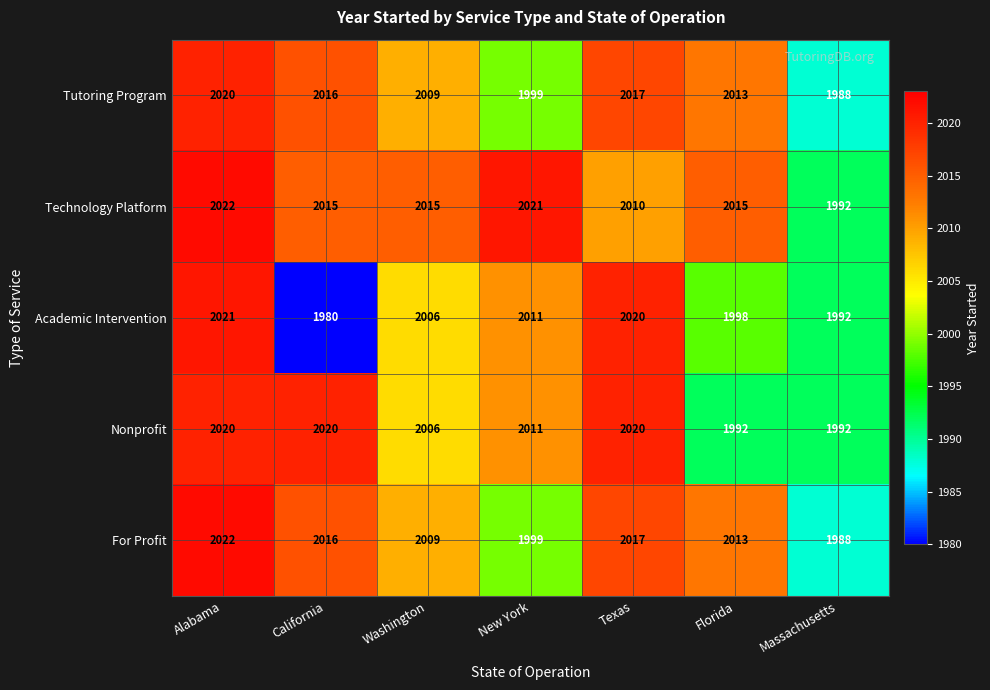

What is the spread (max minus min) of values at Washington?

9